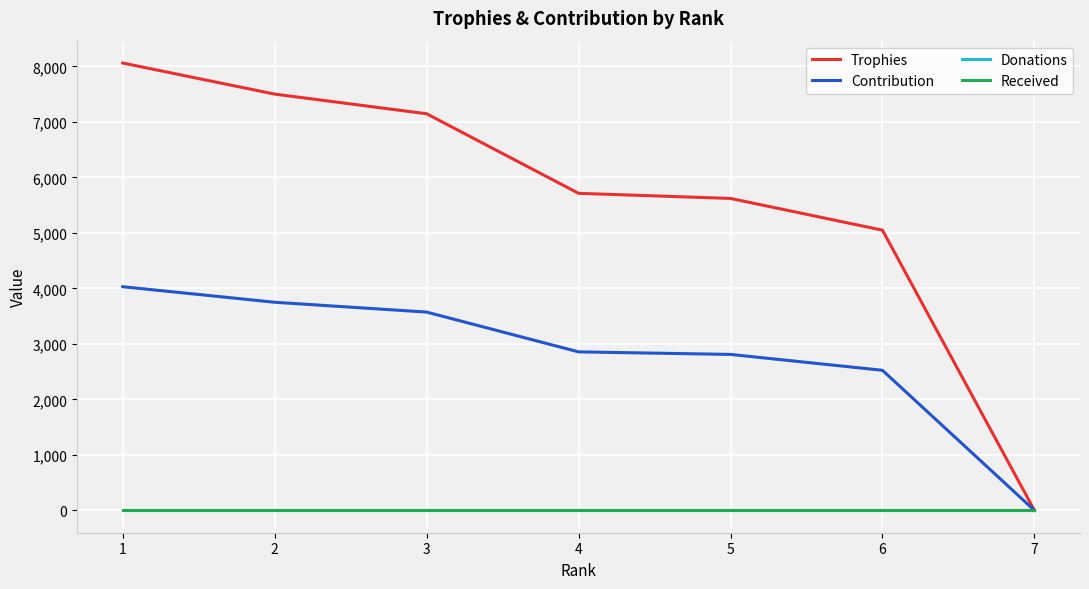

Does the chart display data point markers on the line(s)?

No